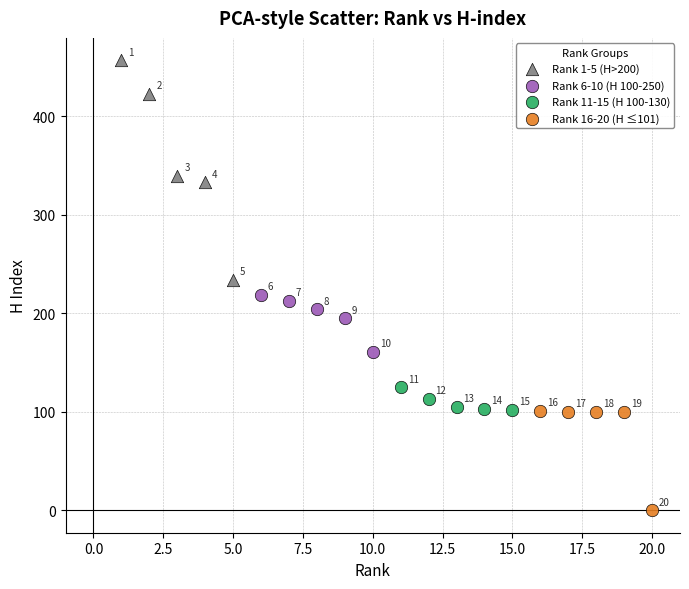

Which series reaches the minimum Y coordinate?

Rank 16-20 (H ≤101)